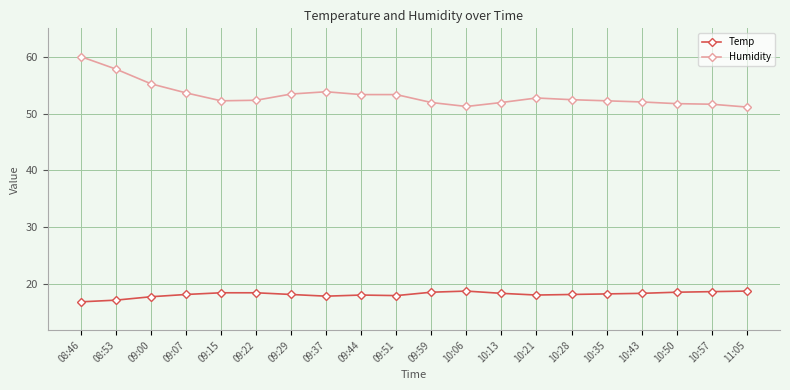

True or false: Humidity and Temp cross at least once.

False